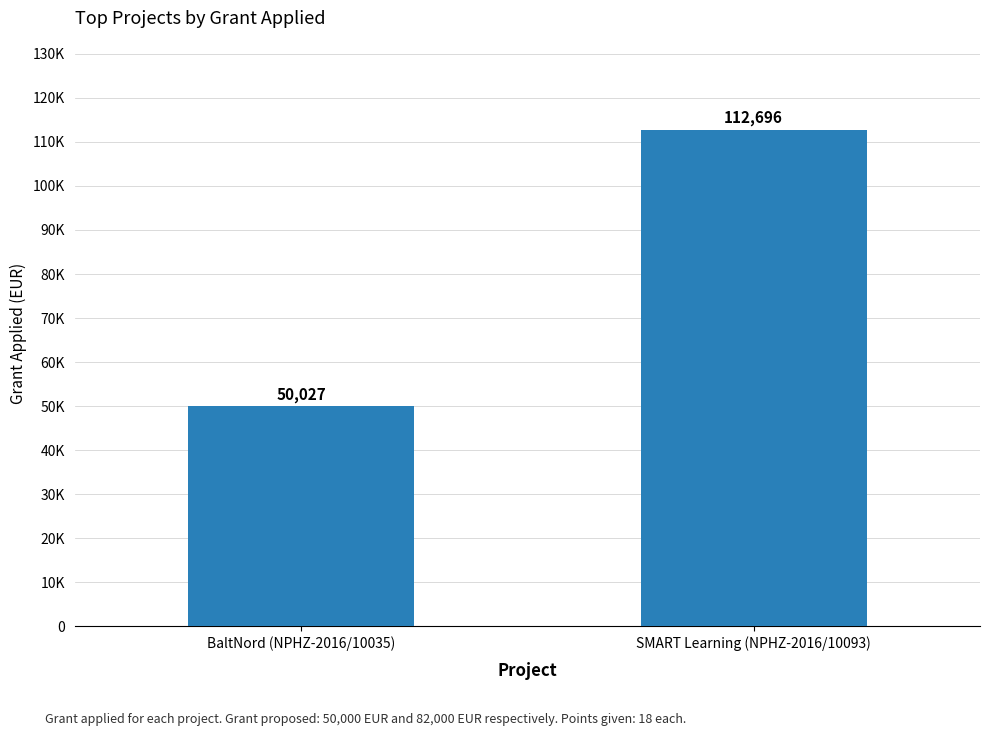

What is the change in value from BaltNord (NPHZ-2016/10035) to SMART Learning (NPHZ-2016/10093)?

+62669